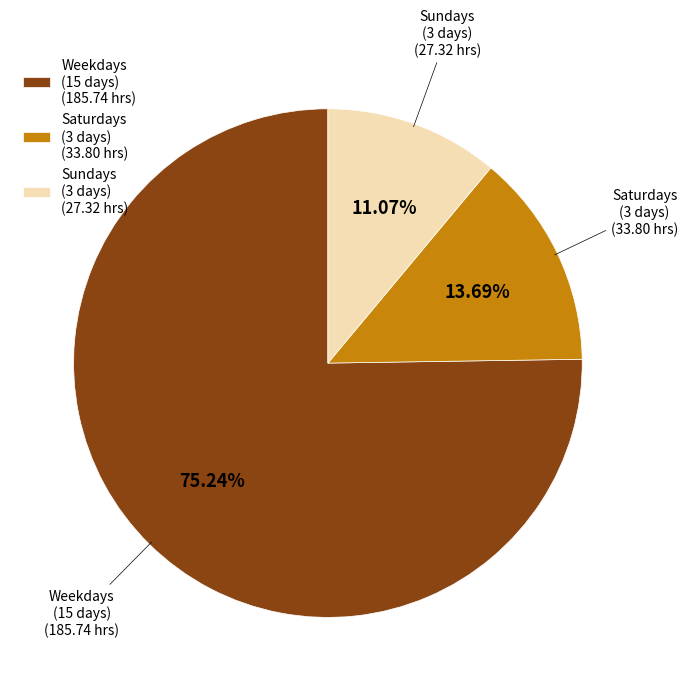

Rank the categories by value from lowest to highest.

Sundays (3 days) (27.32 hrs), Saturdays (3 days) (33.80 hrs), Weekdays (15 days) (185.74 hrs)